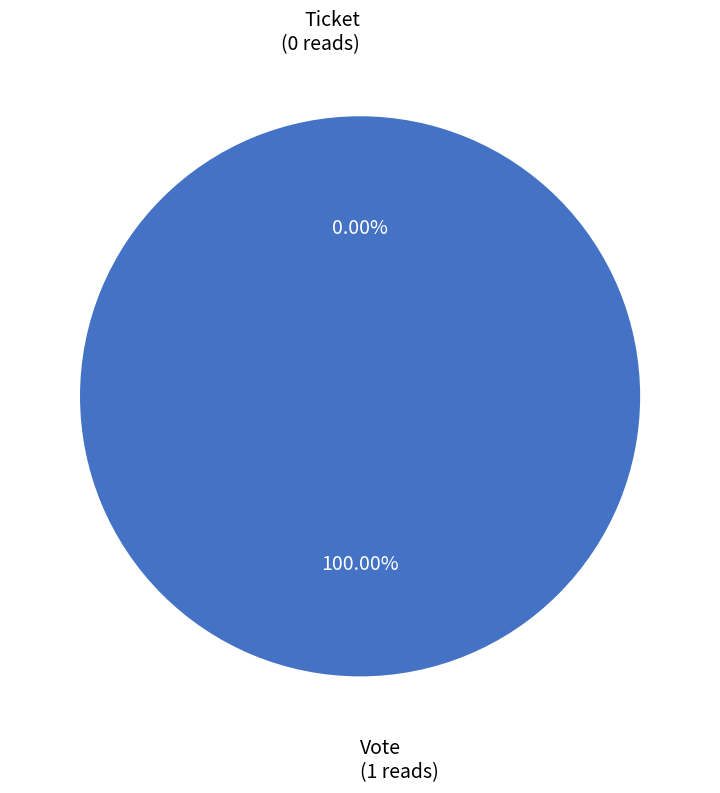

Which category has the biggest portion of the pie?

Vote